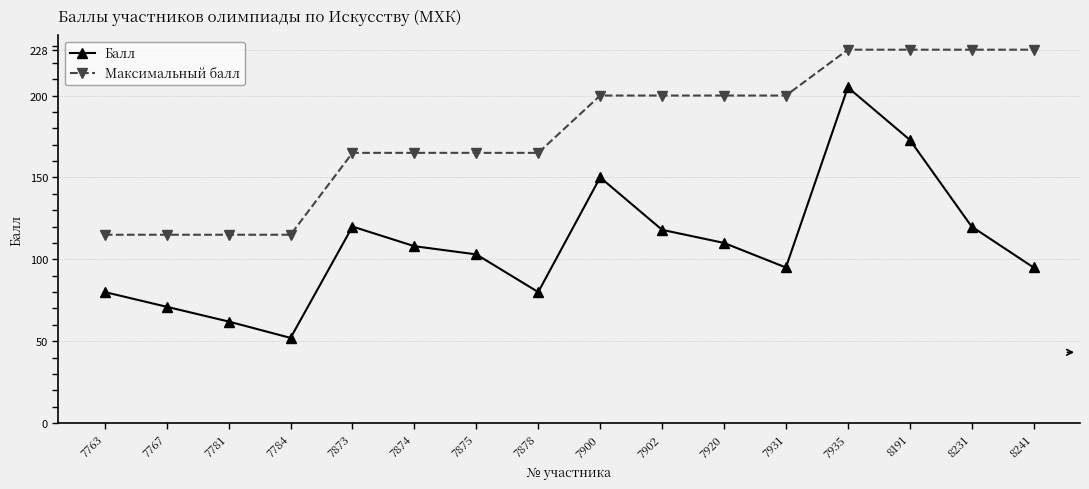

What is the sum of all Максимальный балл values?

2832